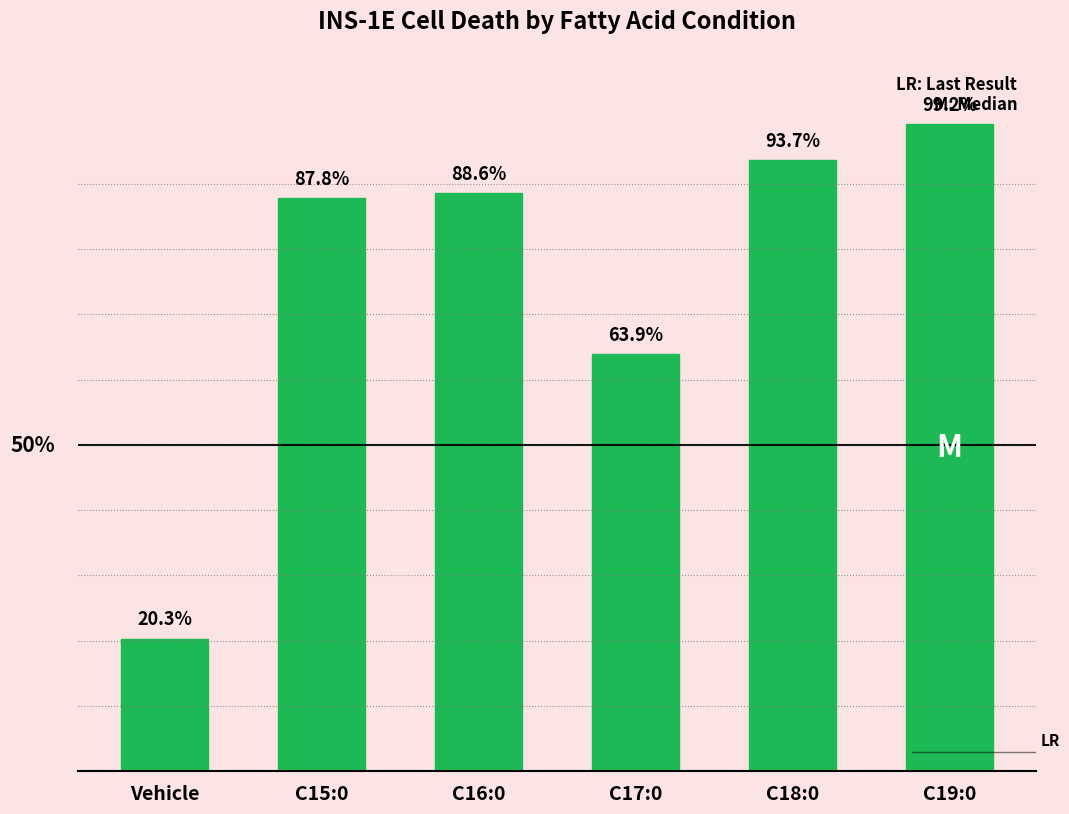

Which has a higher value, C17:0 or Vehicle?

C17:0